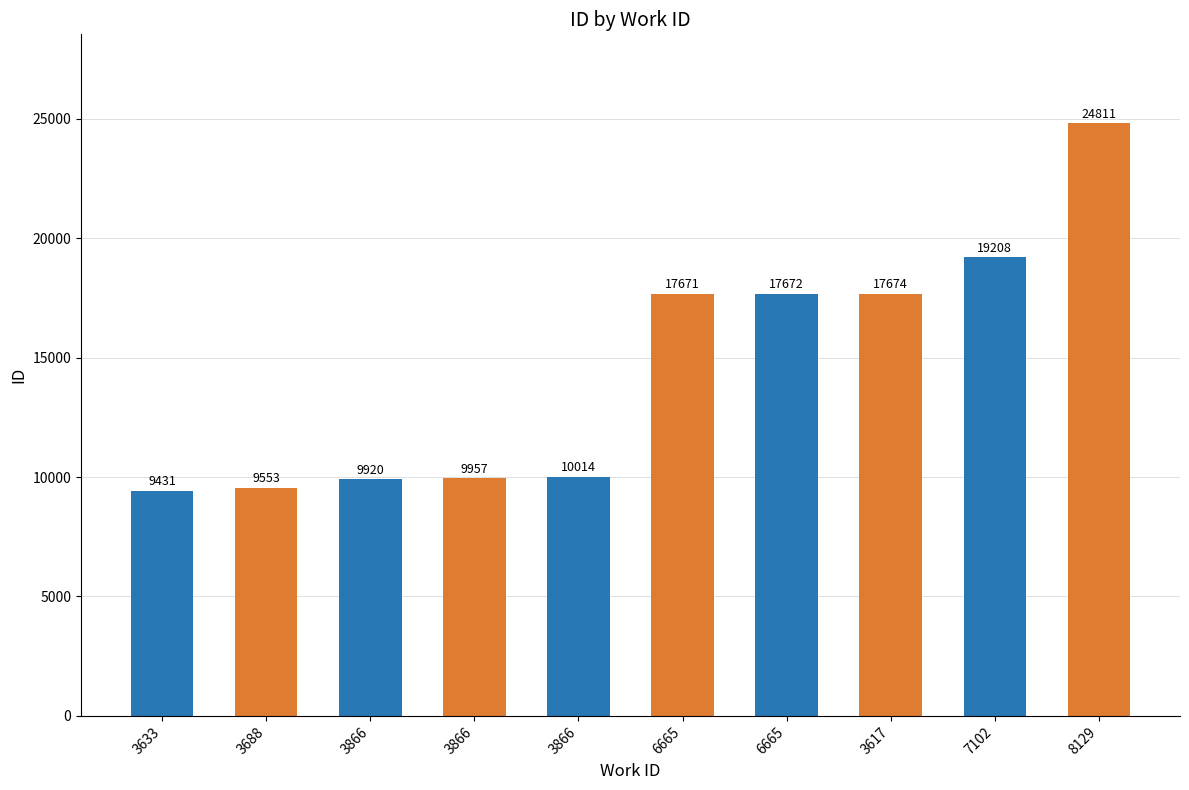

Does the chart contain any negative values?

No